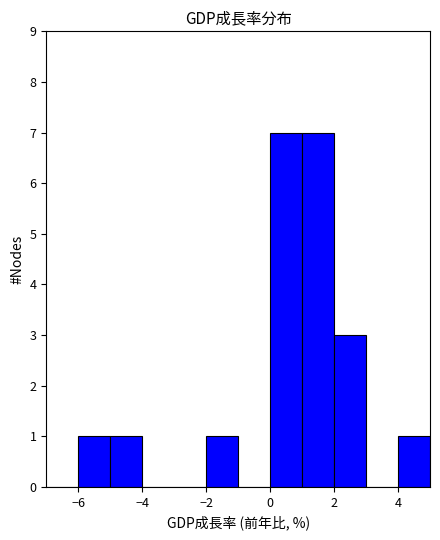

Reading left to right, transcribe this chart: for each bar, give the range it covers on the x-axis and its height. The values are not printed on the chart, so give them approximately, as read against the axis.

-7 to -6: 0
-6 to -5: 1
-5 to -4: 1
-4 to -3: 0
-3 to -2: 0
-2 to -1: 1
-1 to 0: 0
0 to 1: 7
1 to 2: 7
2 to 3: 3
3 to 4: 0
4 to 5: 1